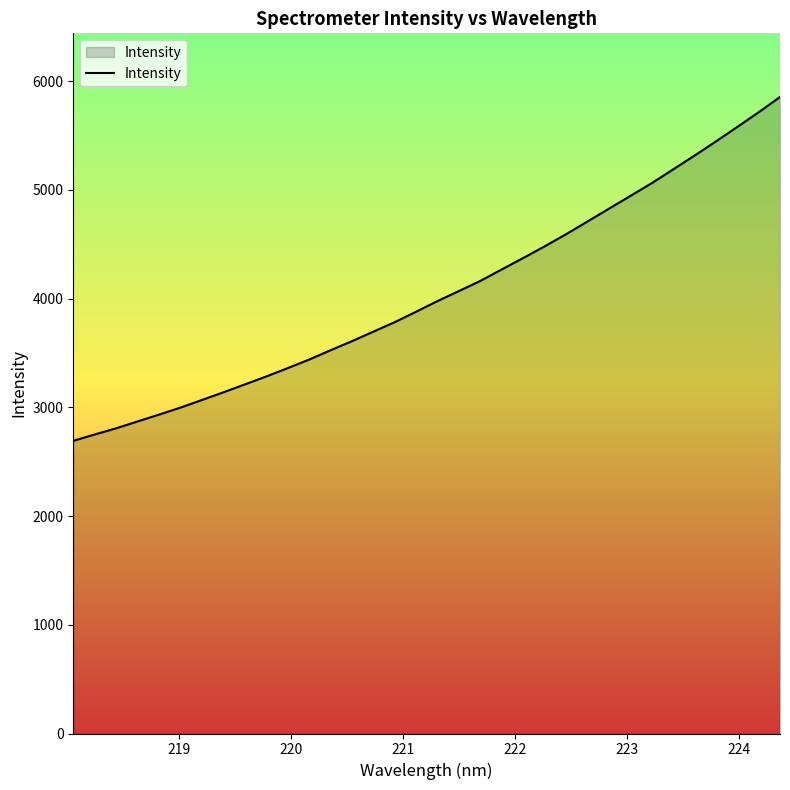

What is the greatest value displayed?

5855.5